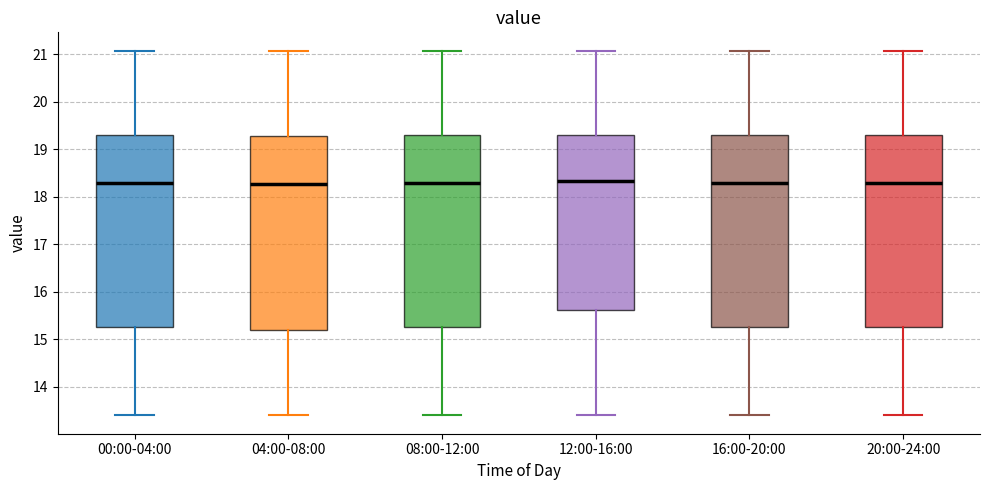

Reading left to right, transcribe this box plot: for each box, give where its median line is, the range the box spans, and where its two whiskers end, as read against the y-axis. The values are not printed on the chart, so give them approximately, as read against the axis.

00:00-04:00: median 18.3, box 15.3 to 19.3, whiskers 13.4 to 21.1
04:00-08:00: median 18.3, box 15.2 to 19.3, whiskers 13.4 to 21.1
08:00-12:00: median 18.3, box 15.3 to 19.3, whiskers 13.4 to 21.1
12:00-16:00: median 18.3, box 15.6 to 19.3, whiskers 13.4 to 21.1
16:00-20:00: median 18.3, box 15.3 to 19.3, whiskers 13.4 to 21.1
20:00-24:00: median 18.3, box 15.3 to 19.3, whiskers 13.4 to 21.1